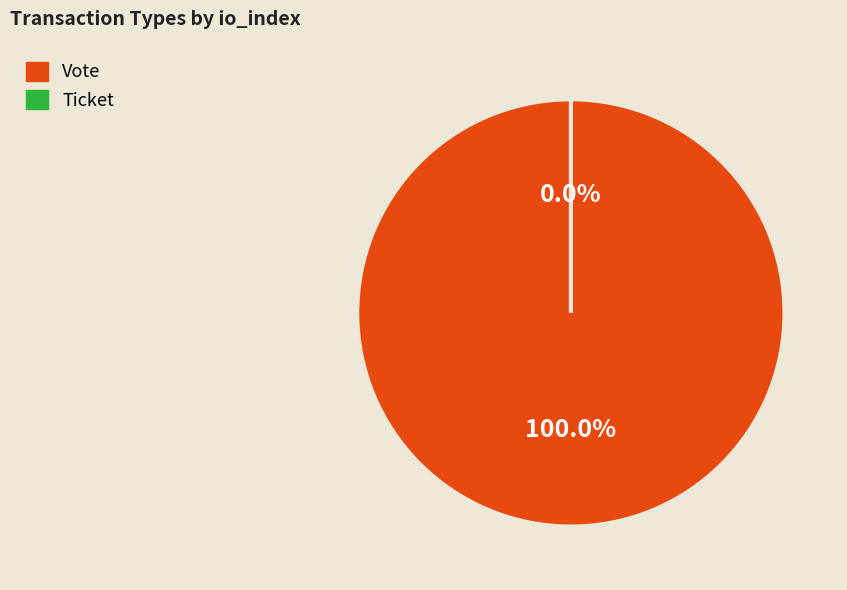

To the nearest percent, what is the combined percentage of Ticket and Vote?

100%